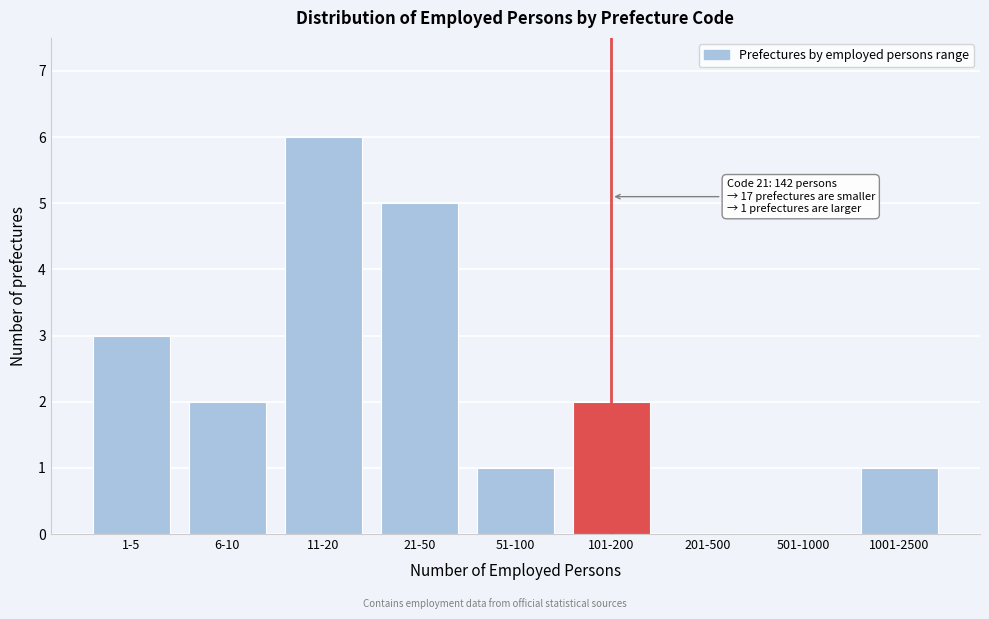

Reading left to right, transcribe all the data shown in this chart.

1-5=3	6-10=2	11-20=6	21-50=5	51-100=1	101-200=2	201-500=0	501-1000=0	1001-2500=1